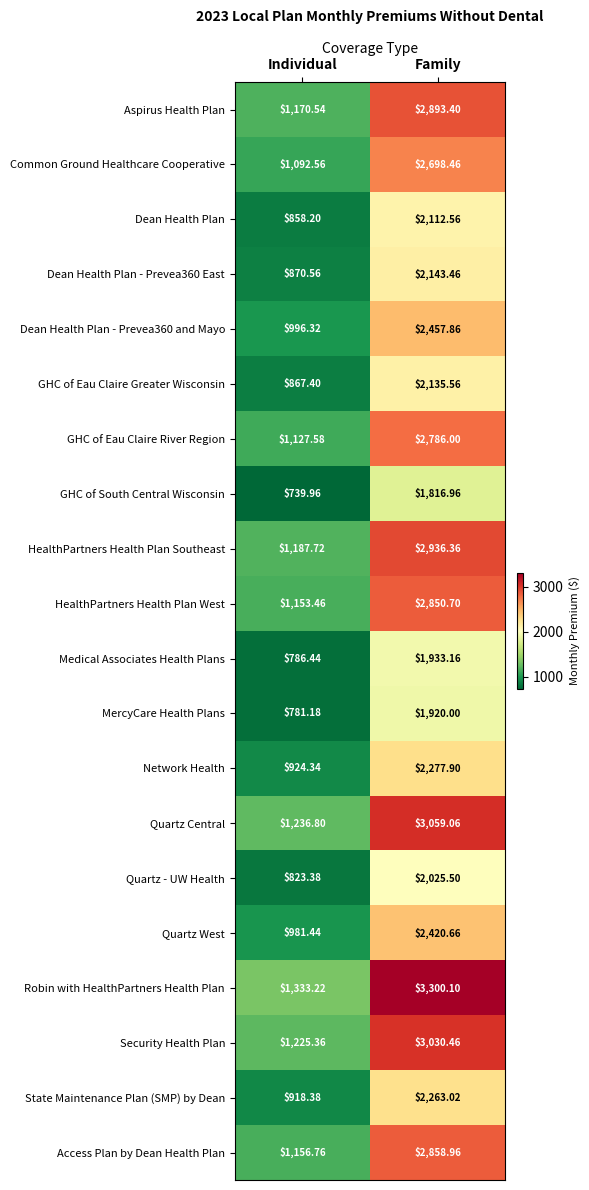

Which series changed the most between Individual and Family?

Robin with HealthPartners Health Plan